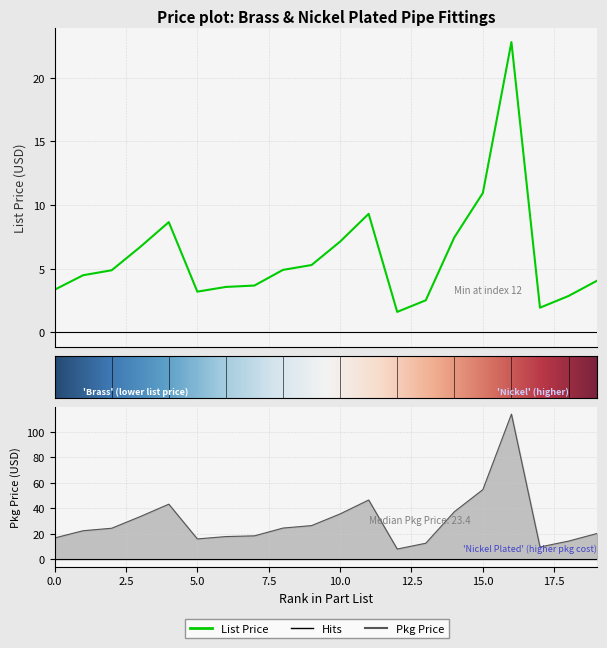

Reading left to right, what are all the values shown in this chart?

List Price: 3.4	4.5	4.9	6.7	8.7	3.2	3.6	3.7	4.9	5.3	7.1	9.3	1.6	2.5	7.5	10.9	22.8	1.9	2.9	4.1
Pkg Price: 16.8	22.4	24.4	33.6	43.3	16.0	17.9	18.4	24.5	26.5	35.6	46.6	8.1	12.6	37.3	54.7	114.0	9.7	14.3	20.3